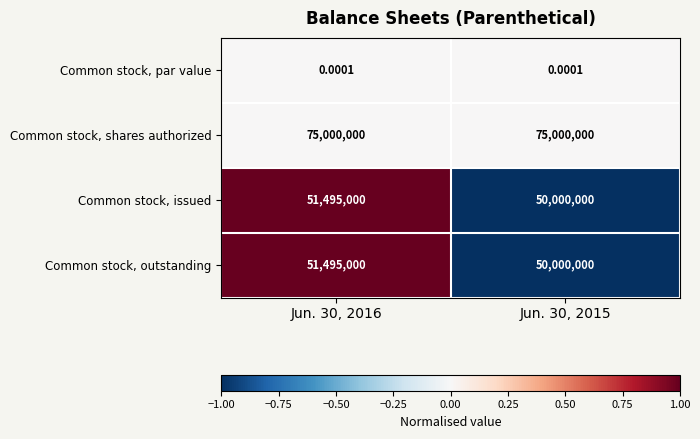

Which series has the largest total across all categories?

Common stock, shares authorized